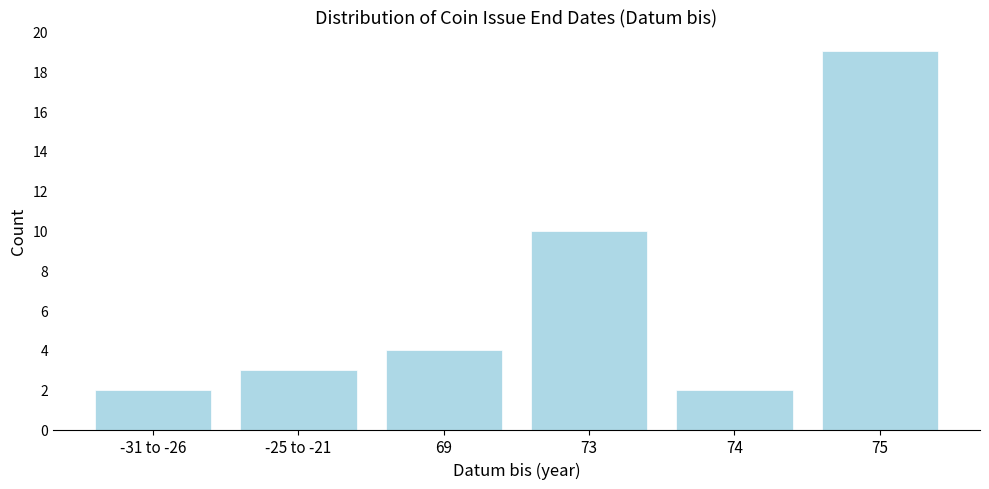

Reading left to right, what are all the values shown in this chart?

2	3	4	10	2	19